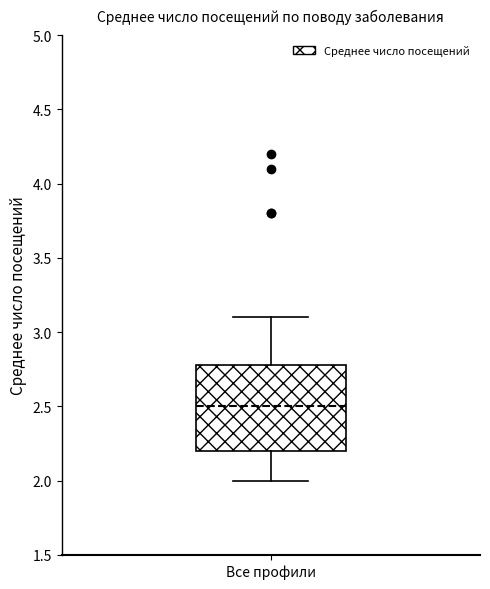

Transcribe this box plot: give where the median line is, the range the box spans, and where the two whiskers end, as read against the y-axis. The values are not printed on the chart, so give them approximately, as read against the axis.

median 2.5, box 2.2 to 2.8, whiskers 2.0 to 3.1